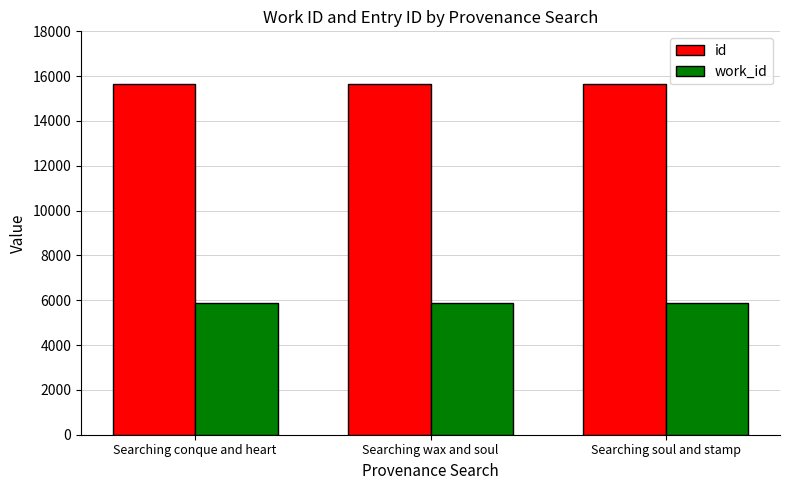

What is the maximum value shown in the chart?

15656